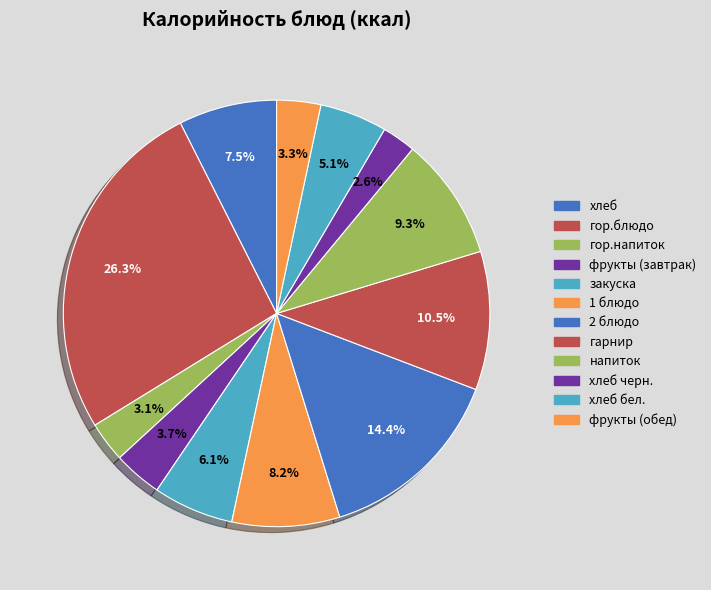

Is it true that хлеб is 15% of the pie?

False